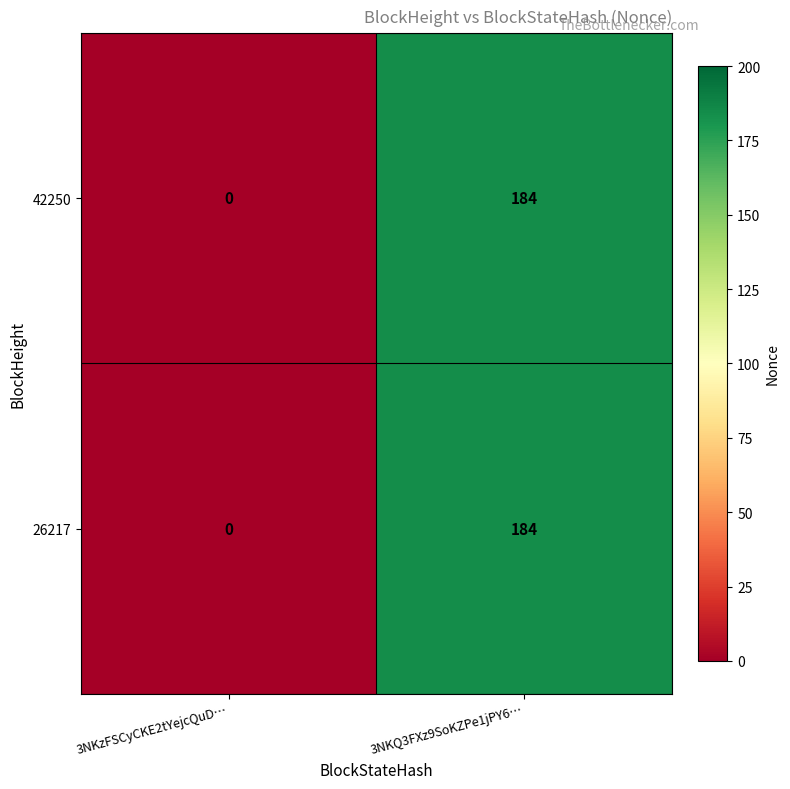

Where is 42250 nearest to the value 92?

3NKzFSCyCKE2tYejcQuD…